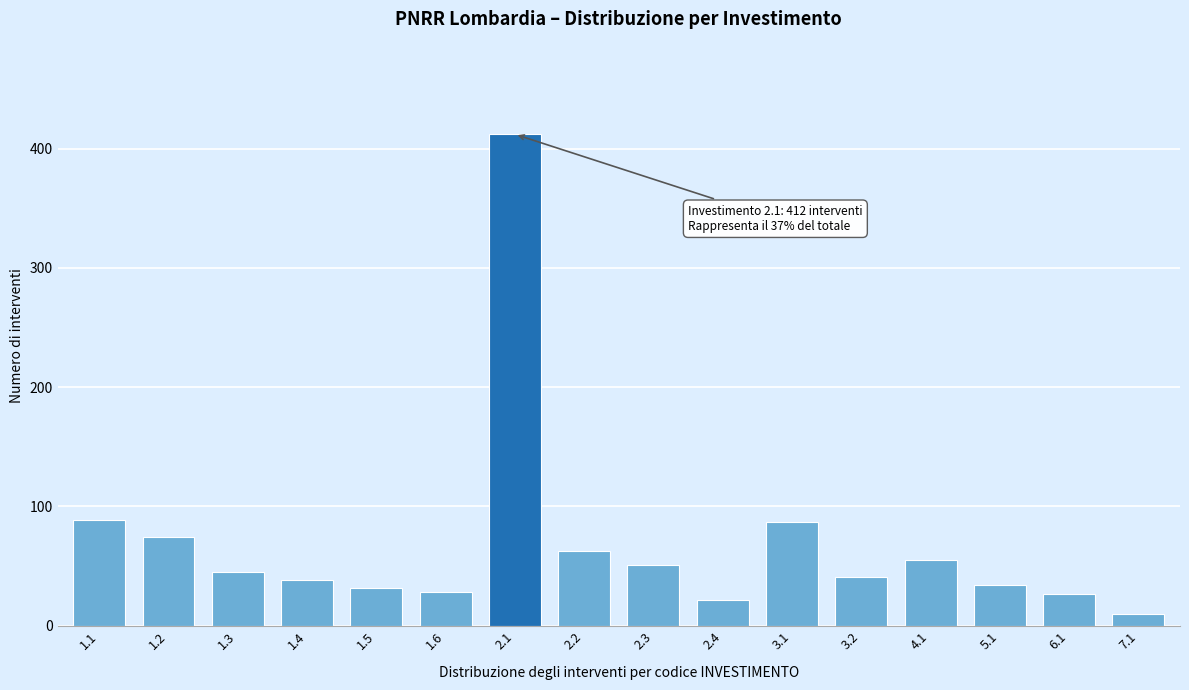

What position from the right is 1.3?

14